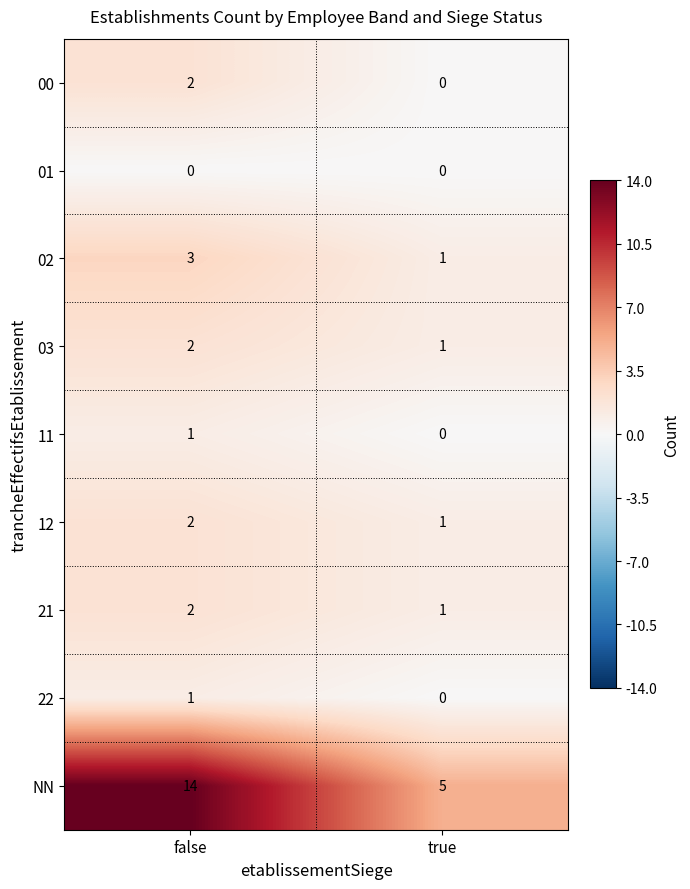

Reading left to right, what are all the values shown in this chart?

00: 2	0
01: 0	0
02: 3	1
03: 2	1
11: 1	0
12: 2	1
21: 2	1
22: 1	0
NN: 14	5